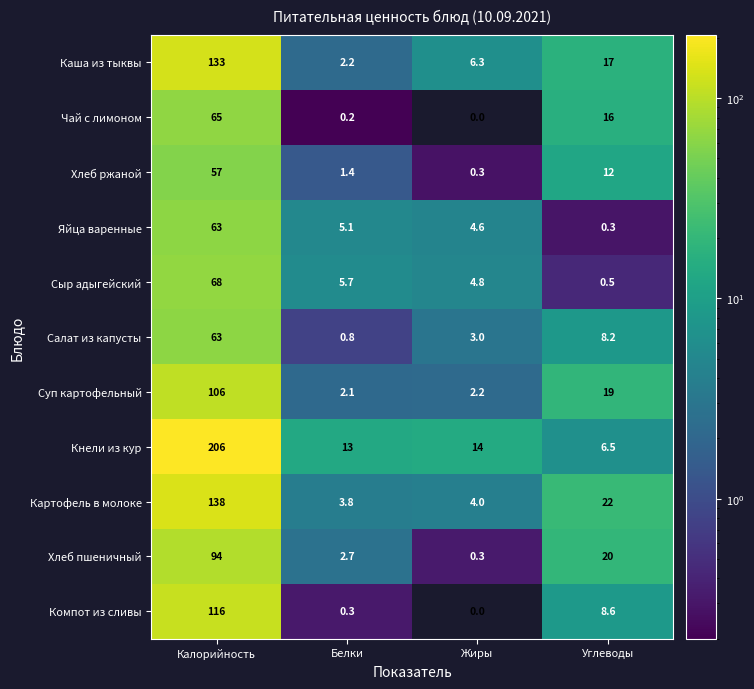

True or false: Чай с лимоном has a value of 104.3 at Калорийность.

False